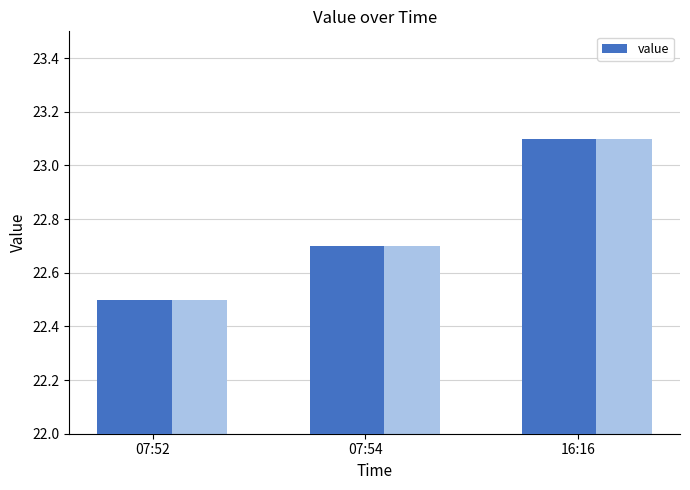

Between 16:16 and 07:52, which is larger?

16:16